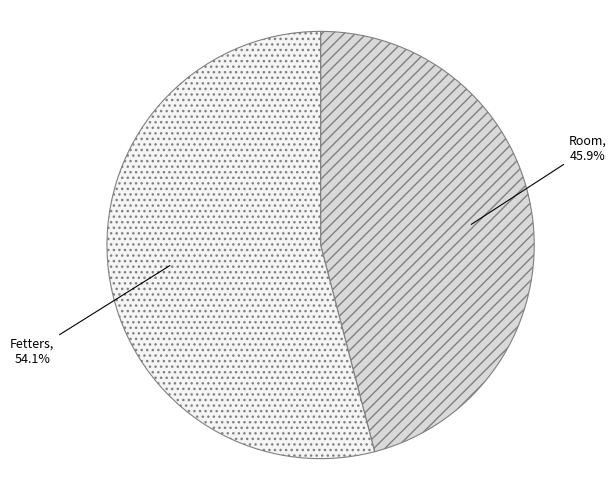

What percentage is the Fetters slice, to the nearest percent?

54%